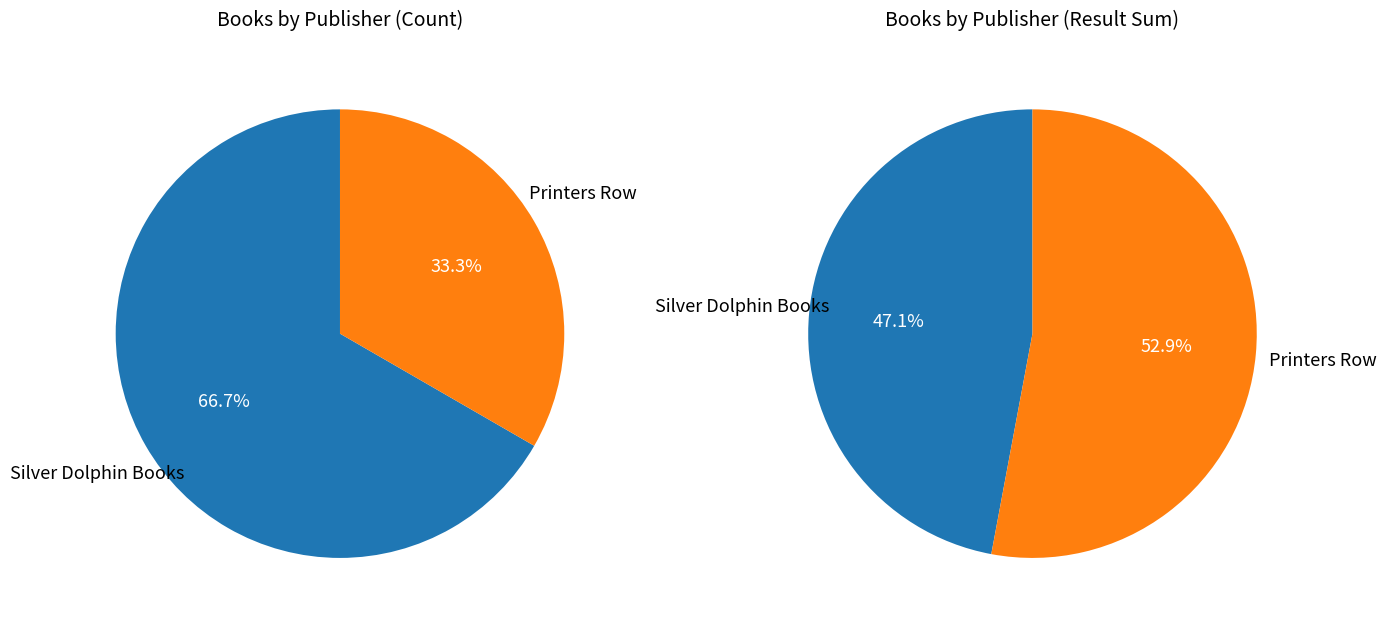

The Silver Dolphin Books slice represents 67% of the pie. True or false?

True